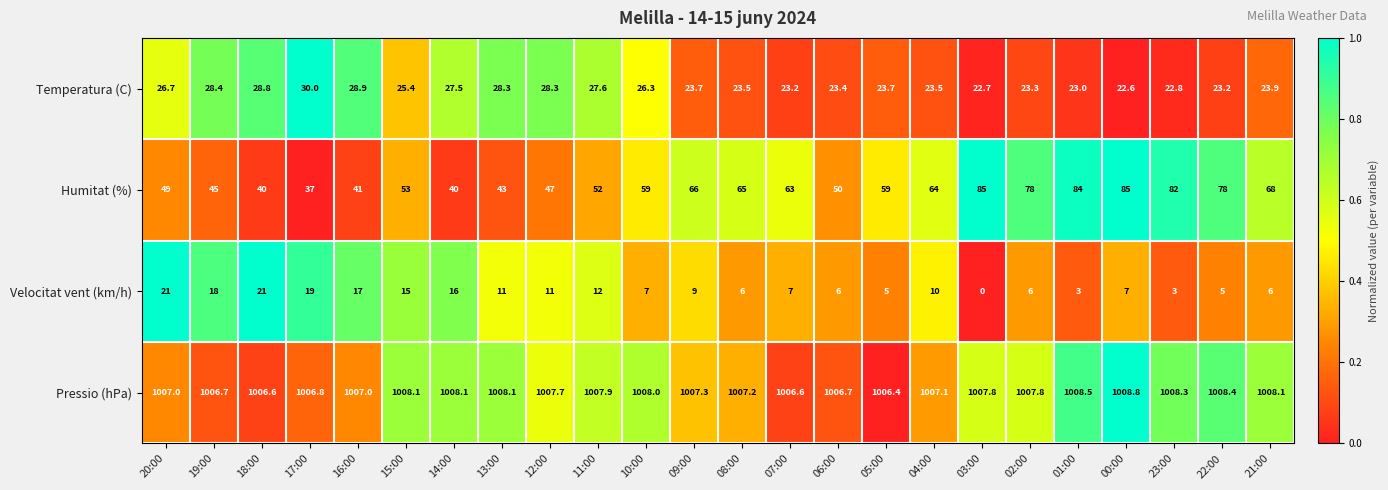

Is it true that Humitat (%) equals 40.0 at 18:00?

True